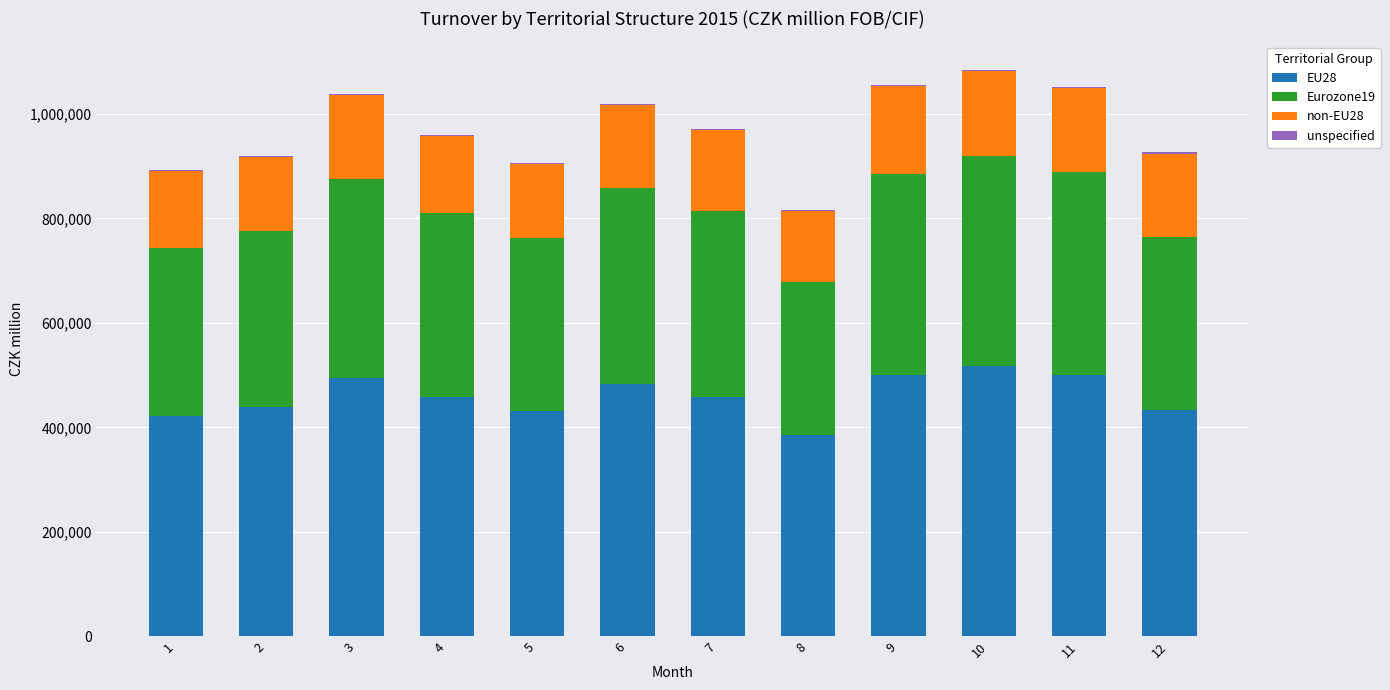

How many categories are shown in the chart?

12